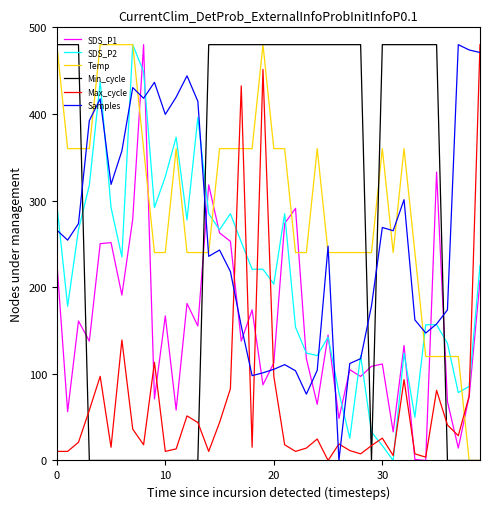

What is the greatest value displayed?

480.0